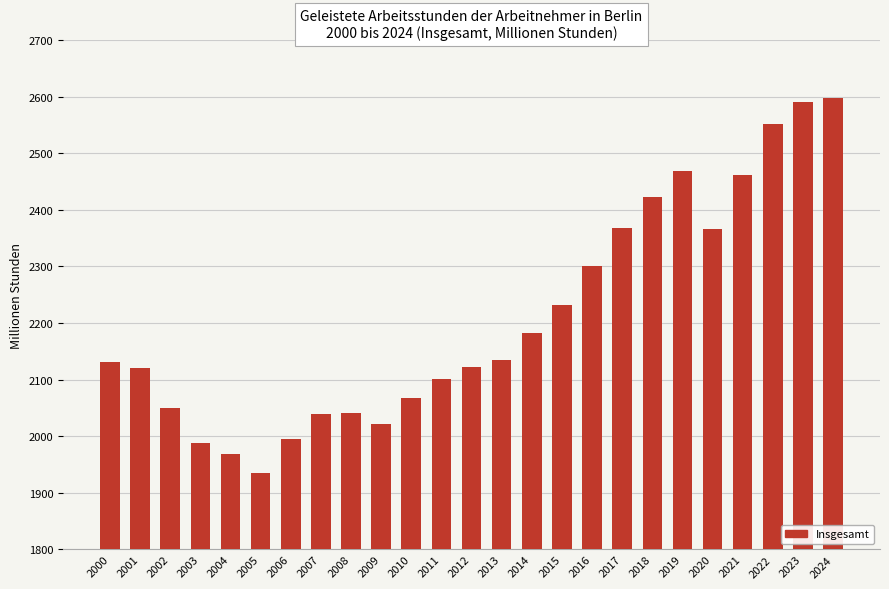

How many values exceed 2131?

13